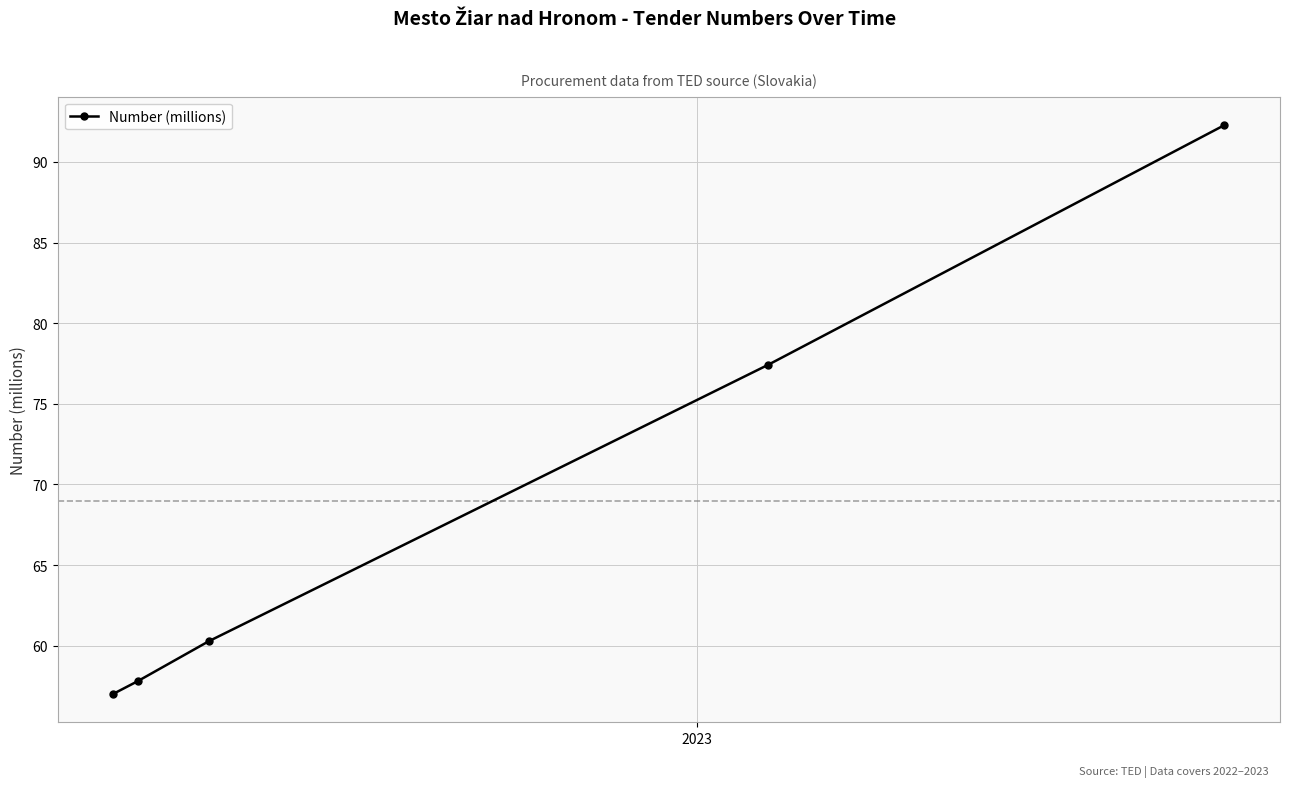

True or false: the data has more than 1 interior local peaks.

False